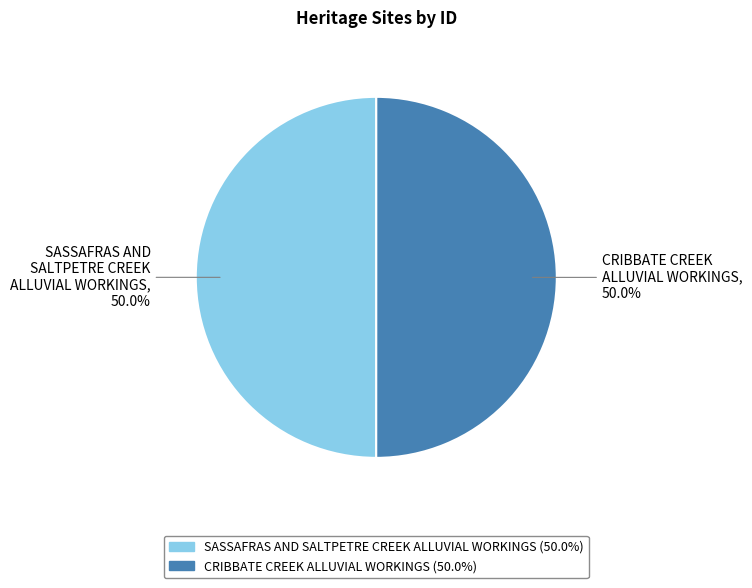

What is the ratio of the value at SASSAFRAS AND SALTPETRE CREEK ALLUVIAL WORKINGS to the value at CRIBBATE CREEK ALLUVIAL WORKINGS?

1.0